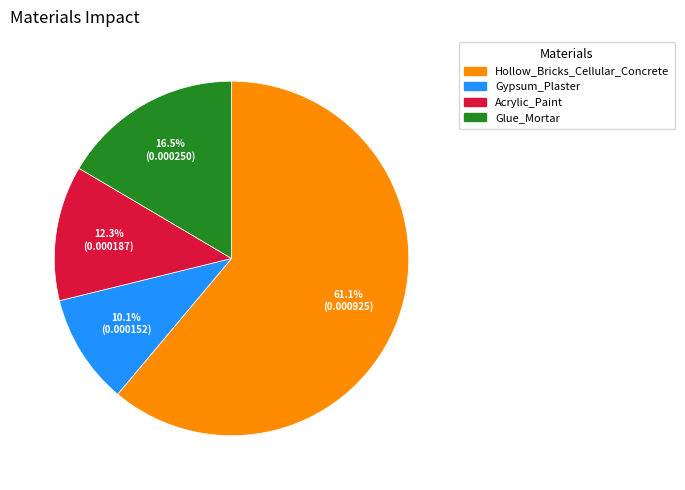

Is it true that Acrylic_Paint is 12% of the pie?

True